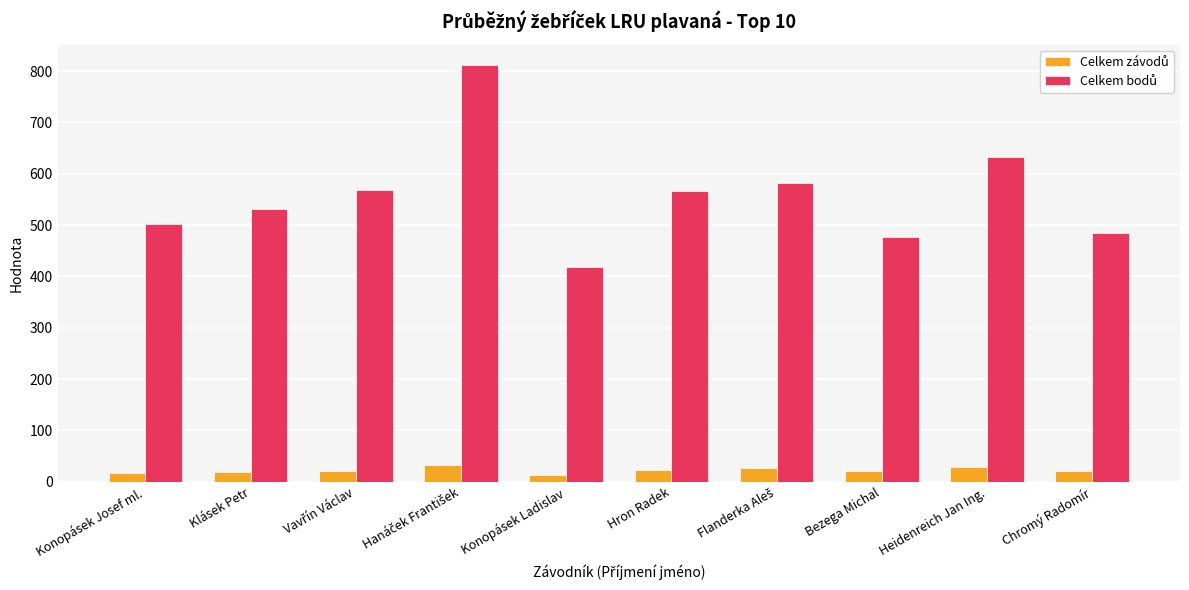

How many groups of bars are there?

10